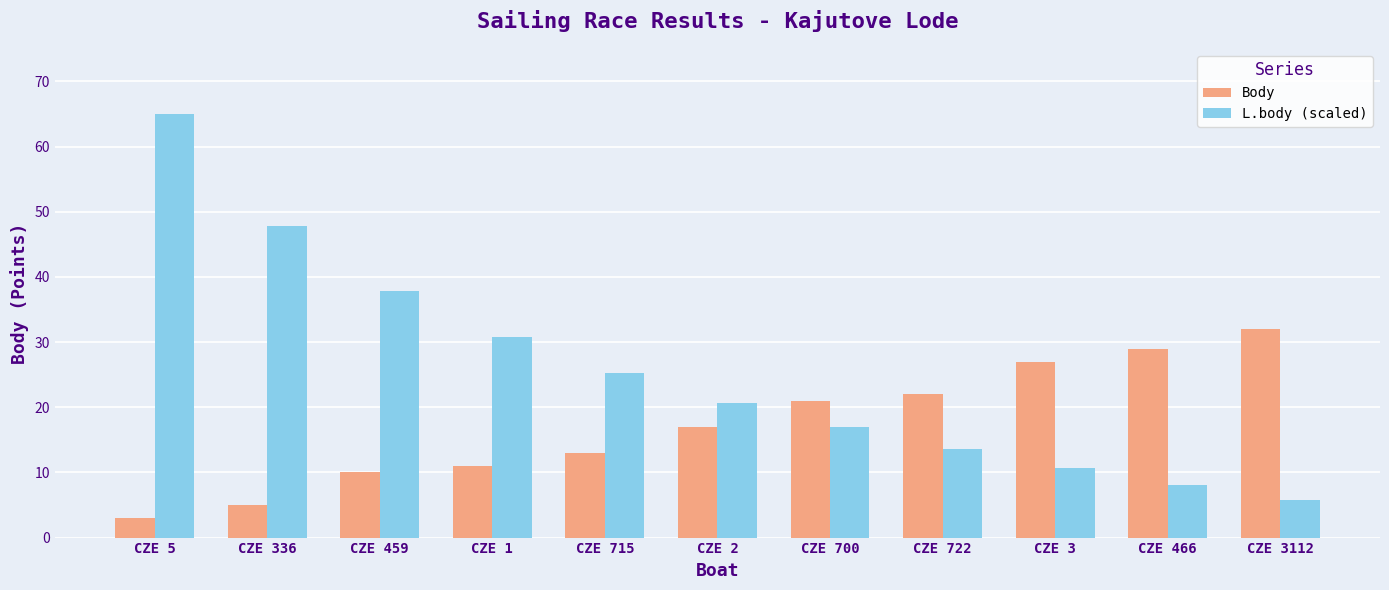

What is the spread (max minus min) of values at CZE 5?

62.0